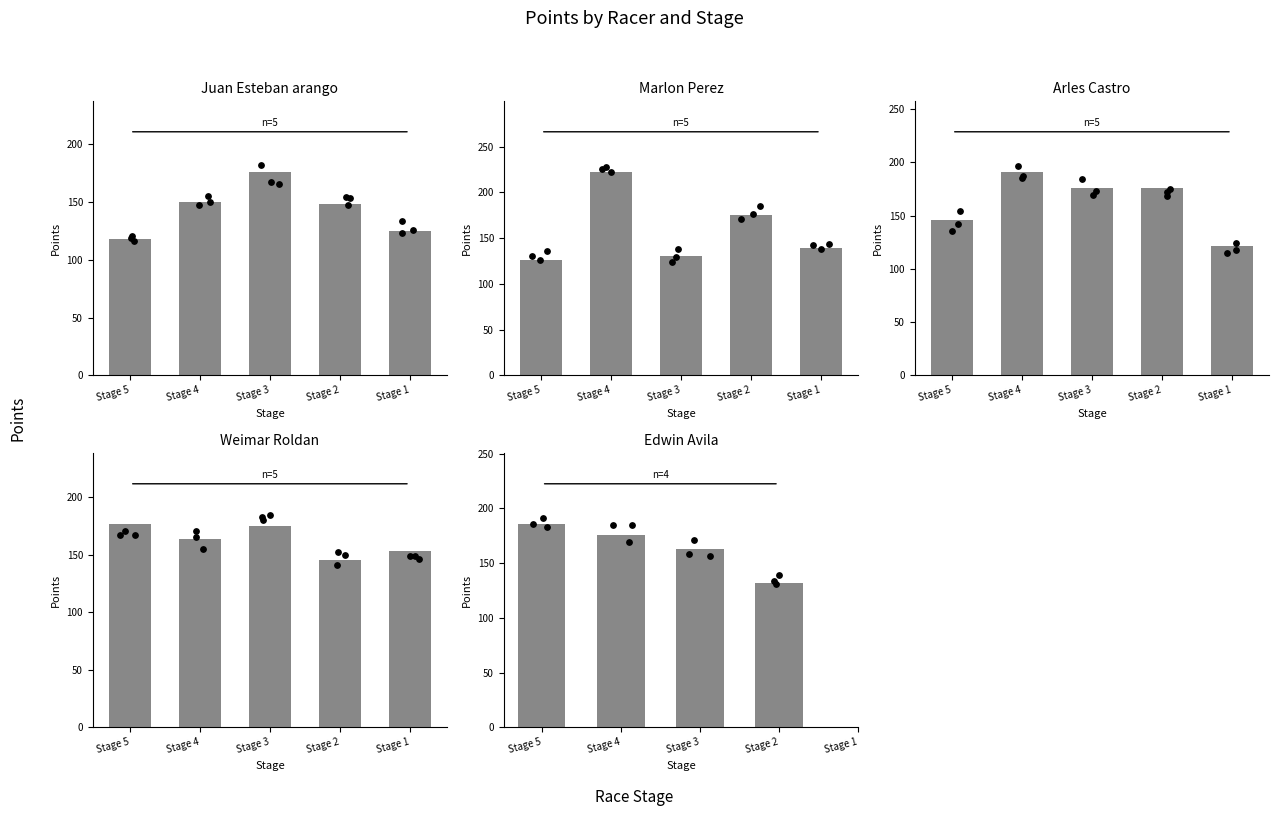

At how many categories does at least one series exceed 173?

4